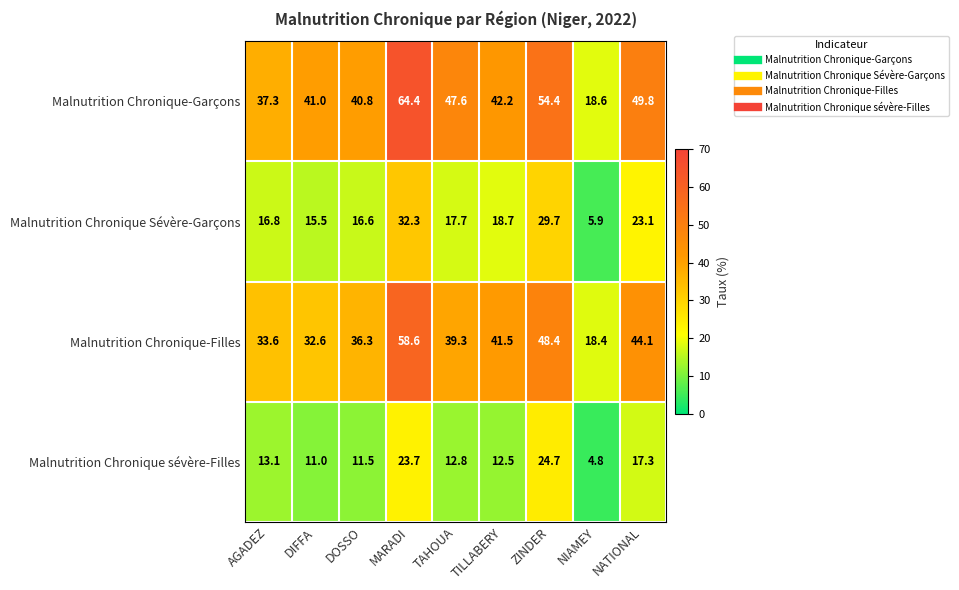

Rank the series at DIFFA from lowest to highest value.

Malnutrition Chronique sévère-Filles, Malnutrition Chronique Sévère-Garçons, Malnutrition Chronique-Filles, Malnutrition Chronique-Garçons